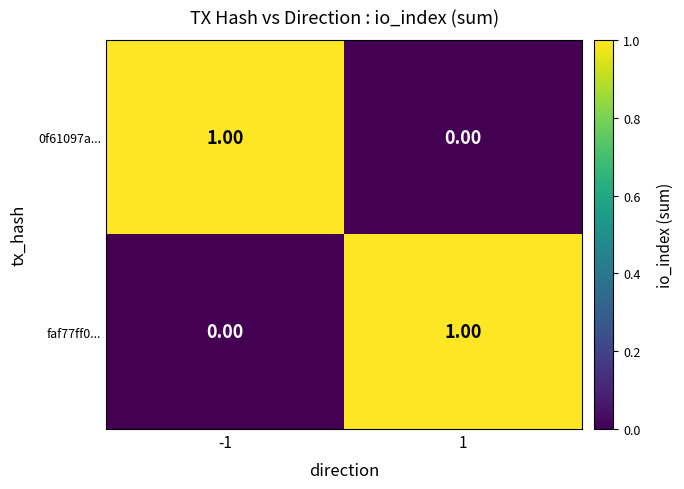

Rank the series at -1 from lowest to highest value.

faf77ff0..., 0f61097a...